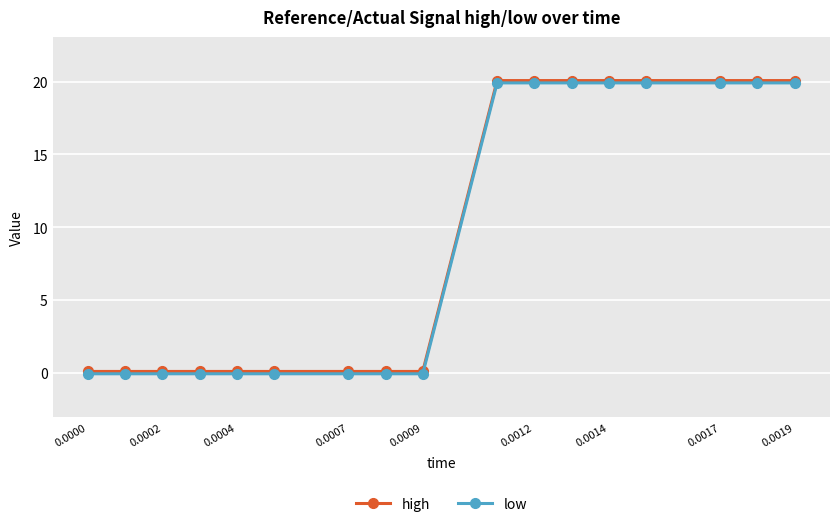

At how many categories does at least one series exceed 14?

8